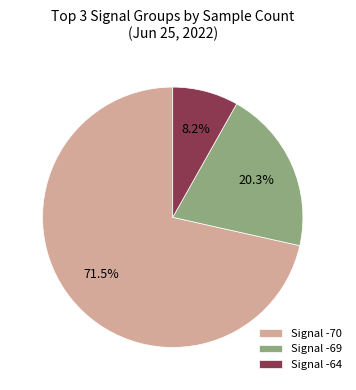

How much of the chart is everything except Signal -64?

91.8%